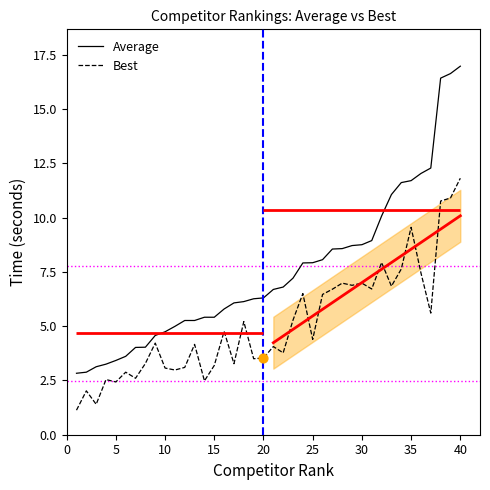

What are all the series names shown in the legend?

Average, Best